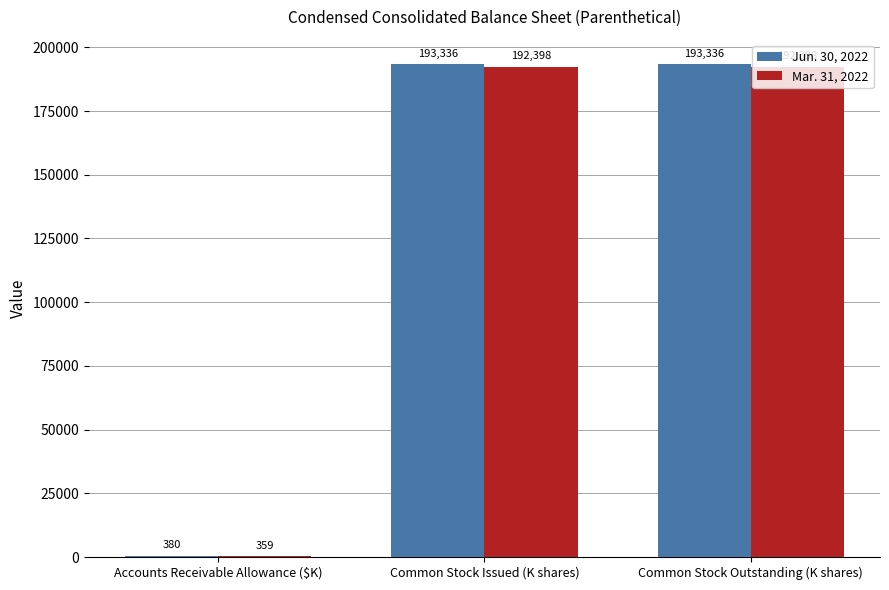

What is the sum of all Mar. 31, 2022 values?

385155